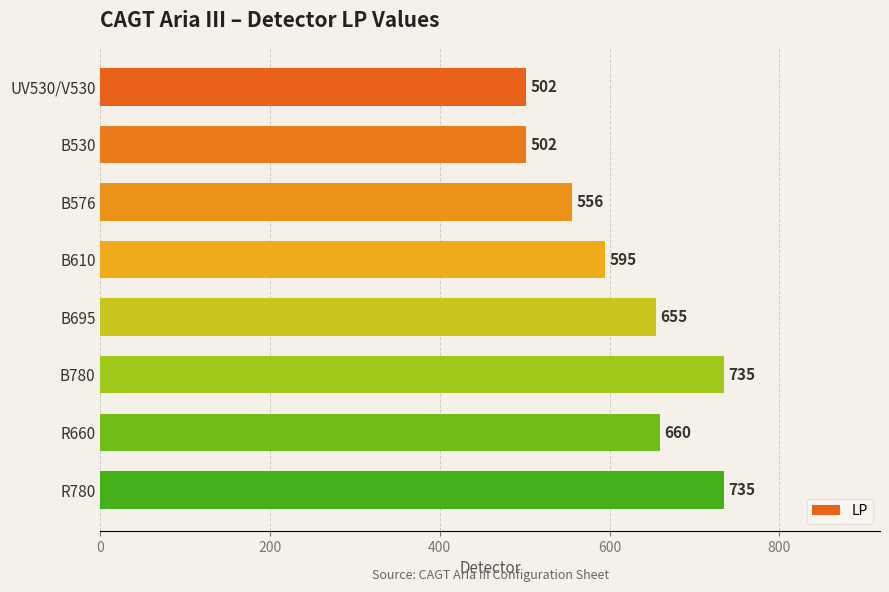

Is it true that the value at B610 is 1063?

False